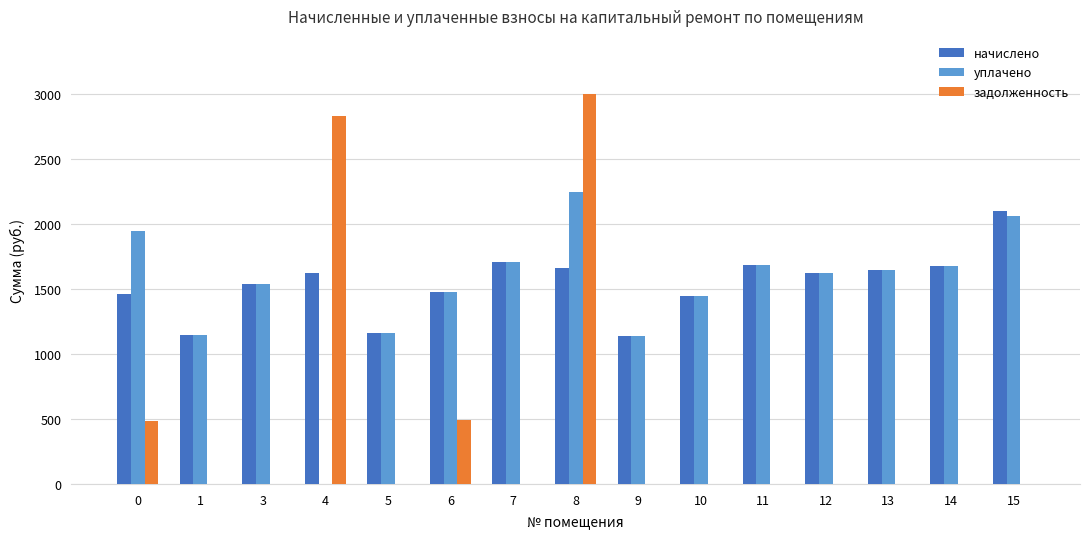

The value of уплачено at 11 is 1688.6. True or false?

True